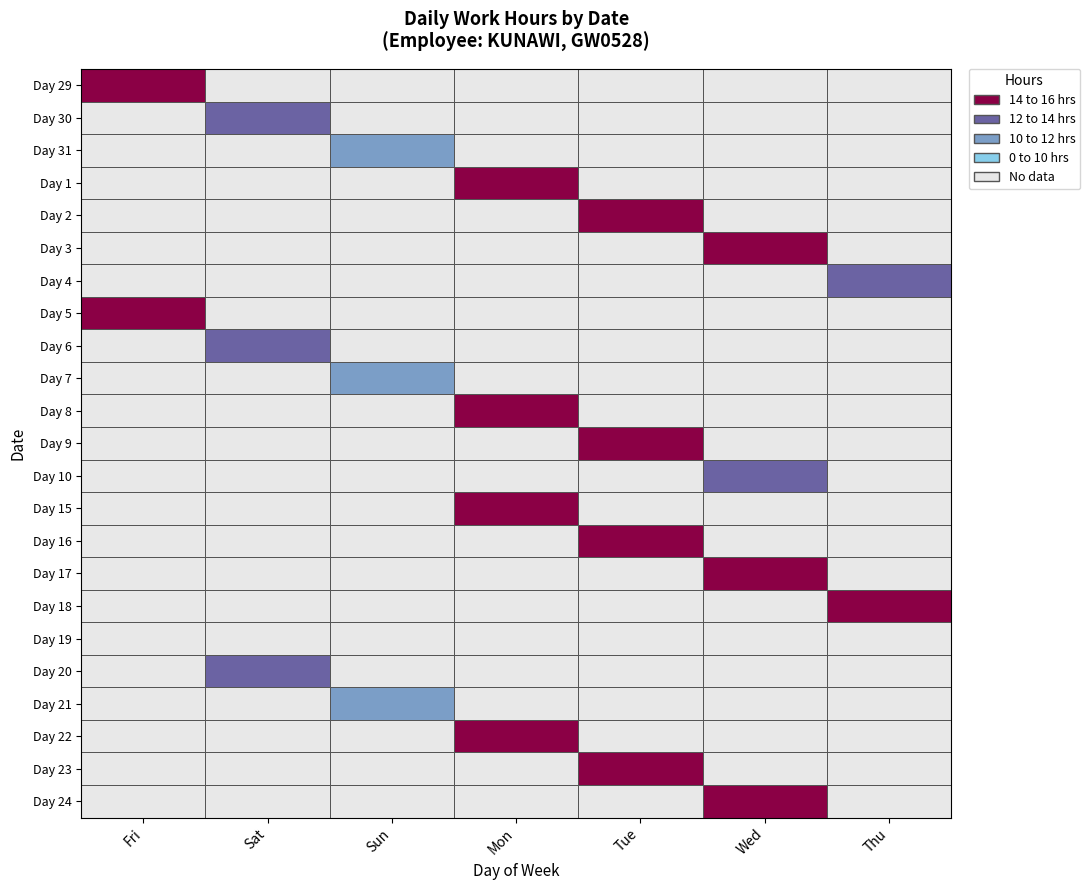

Reading left to right, list all the values displayed in this chart.

Day 29: Fri=13.9	Sat=0.0	Sun=0.0	Mon=0.0	Tue=0.0	Wed=0.0	Thu=0.0
Day 30: Fri=0.0	Sat=11.0	Sun=0.0	Mon=0.0	Tue=0.0	Wed=0.0	Thu=0.0
Day 31: Fri=0.0	Sat=0.0	Sun=9.5	Mon=0.0	Tue=0.0	Wed=0.0	Thu=0.0
Day 1: Fri=0.0	Sat=0.0	Sun=0.0	Mon=13.9	Tue=0.0	Wed=0.0	Thu=0.0
Day 2: Fri=0.0	Sat=0.0	Sun=0.0	Mon=0.0	Tue=13.9	Wed=0.0	Thu=0.0
Day 3: Fri=0.0	Sat=0.0	Sun=0.0	Mon=0.0	Tue=0.0	Wed=14.1	Thu=0.0
Day 4: Fri=0.0	Sat=0.0	Sun=0.0	Mon=0.0	Tue=0.0	Wed=0.0	Thu=11.1
Day 5: Fri=14.1	Sat=0.0	Sun=0.0	Mon=0.0	Tue=0.0	Wed=0.0	Thu=0.0
Day 6: Fri=0.0	Sat=11.0	Sun=0.0	Mon=0.0	Tue=0.0	Wed=0.0	Thu=0.0
Day 7: Fri=0.0	Sat=0.0	Sun=9.6	Mon=0.0	Tue=0.0	Wed=0.0	Thu=0.0
Day 8: Fri=0.0	Sat=0.0	Sun=0.0	Mon=14.0	Tue=0.0	Wed=0.0	Thu=0.0
Day 9: Fri=0.0	Sat=0.0	Sun=0.0	Mon=0.0	Tue=14.0	Wed=0.0	Thu=0.0
Day 10: Fri=0.0	Sat=0.0	Sun=0.0	Mon=0.0	Tue=0.0	Wed=11.0	Thu=0.0
Day 15: Fri=0.0	Sat=0.0	Sun=0.0	Mon=14.0	Tue=0.0	Wed=0.0	Thu=0.0
Day 16: Fri=0.0	Sat=0.0	Sun=0.0	Mon=0.0	Tue=14.2	Wed=0.0	Thu=0.0
Day 17: Fri=0.0	Sat=0.0	Sun=0.0	Mon=0.0	Tue=0.0	Wed=14.0	Thu=0.0
Day 18: Fri=0.0	Sat=0.0	Sun=0.0	Mon=0.0	Tue=0.0	Wed=0.0	Thu=14.1
Day 19: Fri=0.0	Sat=0.0	Sun=0.0	Mon=0.0	Tue=0.0	Wed=0.0	Thu=0.0
Day 20: Fri=0.0	Sat=11.1	Sun=0.0	Mon=0.0	Tue=0.0	Wed=0.0	Thu=0.0
Day 21: Fri=0.0	Sat=0.0	Sun=9.5	Mon=0.0	Tue=0.0	Wed=0.0	Thu=0.0
Day 22: Fri=0.0	Sat=0.0	Sun=0.0	Mon=14.2	Tue=0.0	Wed=0.0	Thu=0.0
Day 23: Fri=0.0	Sat=0.0	Sun=0.0	Mon=0.0	Tue=14.0	Wed=0.0	Thu=0.0
Day 24: Fri=0.0	Sat=0.0	Sun=0.0	Mon=0.0	Tue=0.0	Wed=14.0	Thu=0.0